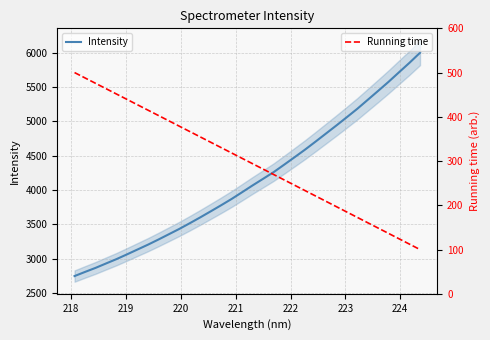

What is the difference between the maximum and minimum values in the Intensity series?

3248.0